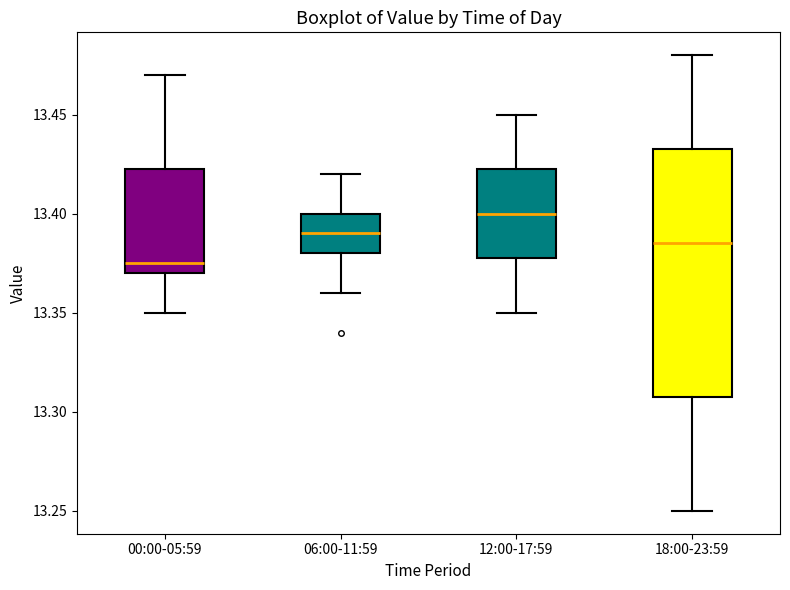

Reading left to right, read every box against the y-axis: the position of its median line, the range the box covers, and the ends of its whiskers. The values are not printed on the chart, so give them approximately, as read against the axis.

00:00-05:59: median 13.375, box 13.370 to 13.425, whiskers 13.350 to 13.470
06:00-11:59: median 13.390, box 13.380 to 13.400, whiskers 13.360 to 13.420
12:00-17:59: median 13.400, box 13.380 to 13.425, whiskers 13.350 to 13.450
18:00-23:59: median 13.385, box 13.310 to 13.435, whiskers 13.250 to 13.480